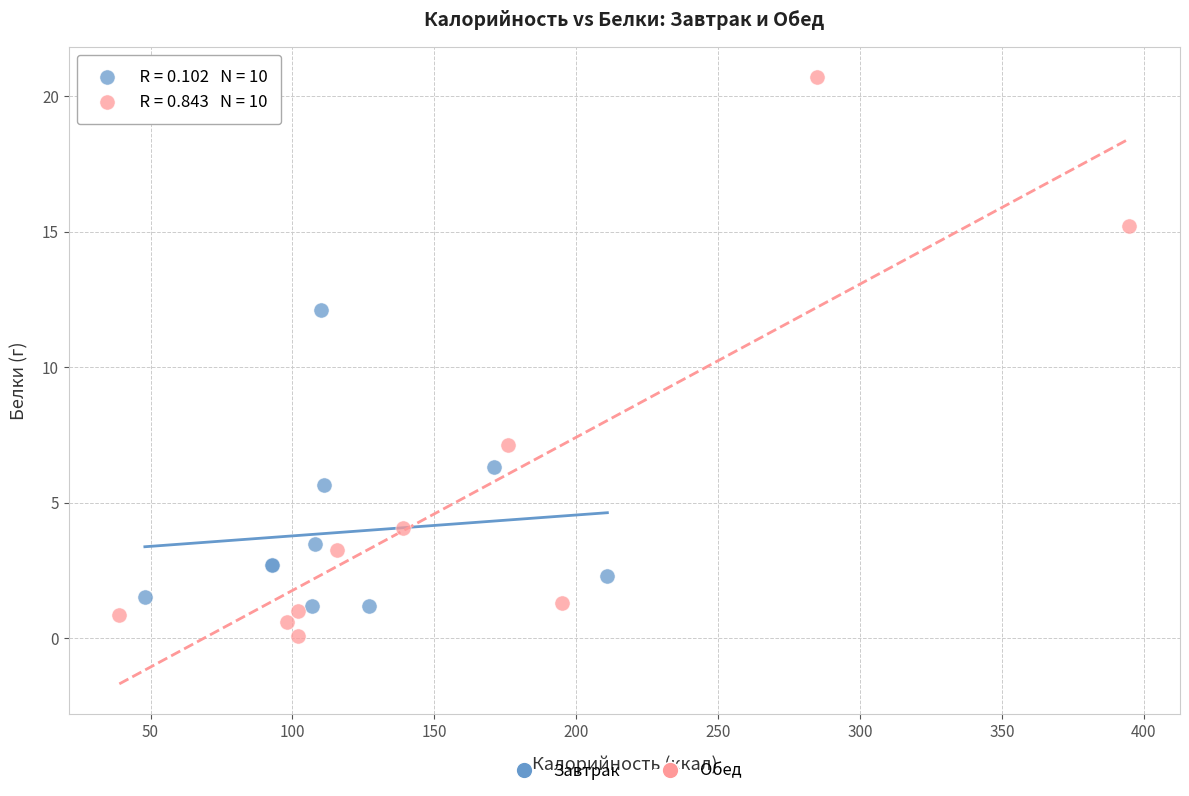

Which series has the largest Y range (max minus min)?

Обед